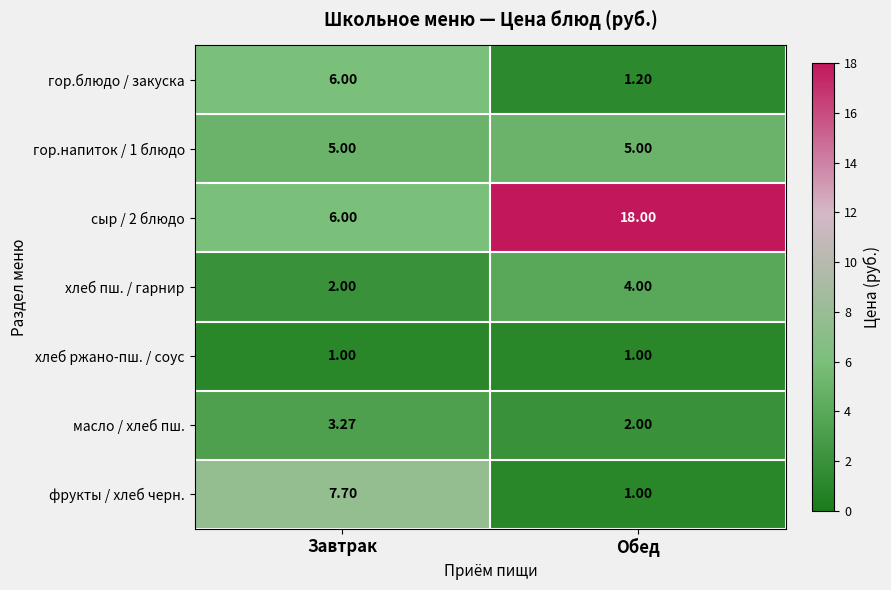

At how many categories does at least one series exceed 10?

1